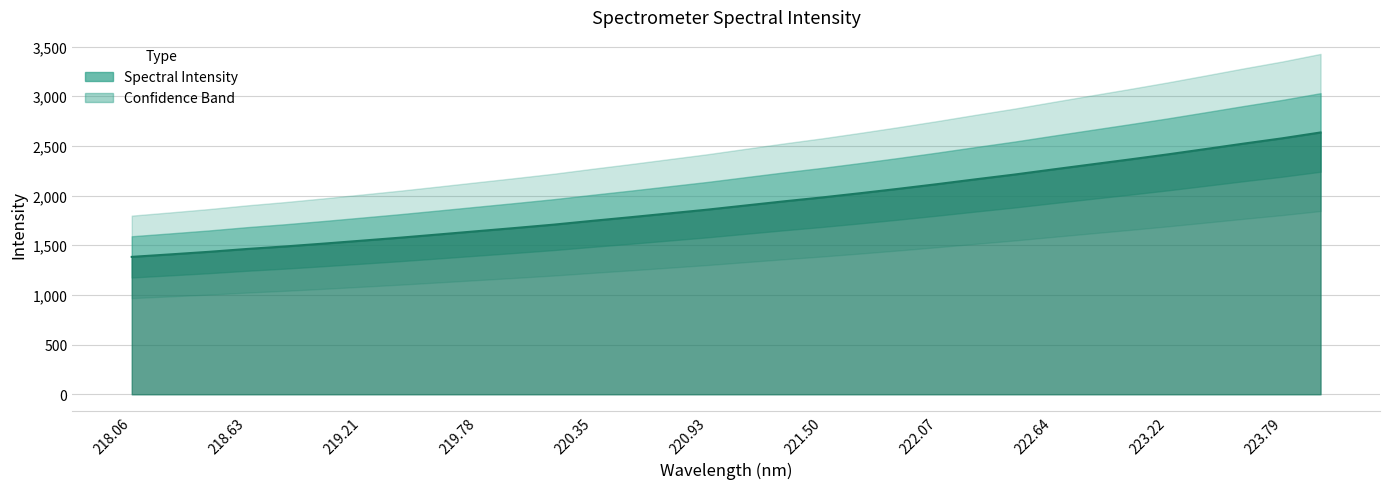

True or false: Spectral Intensity has a value of 3091.6 at 221.50.

False